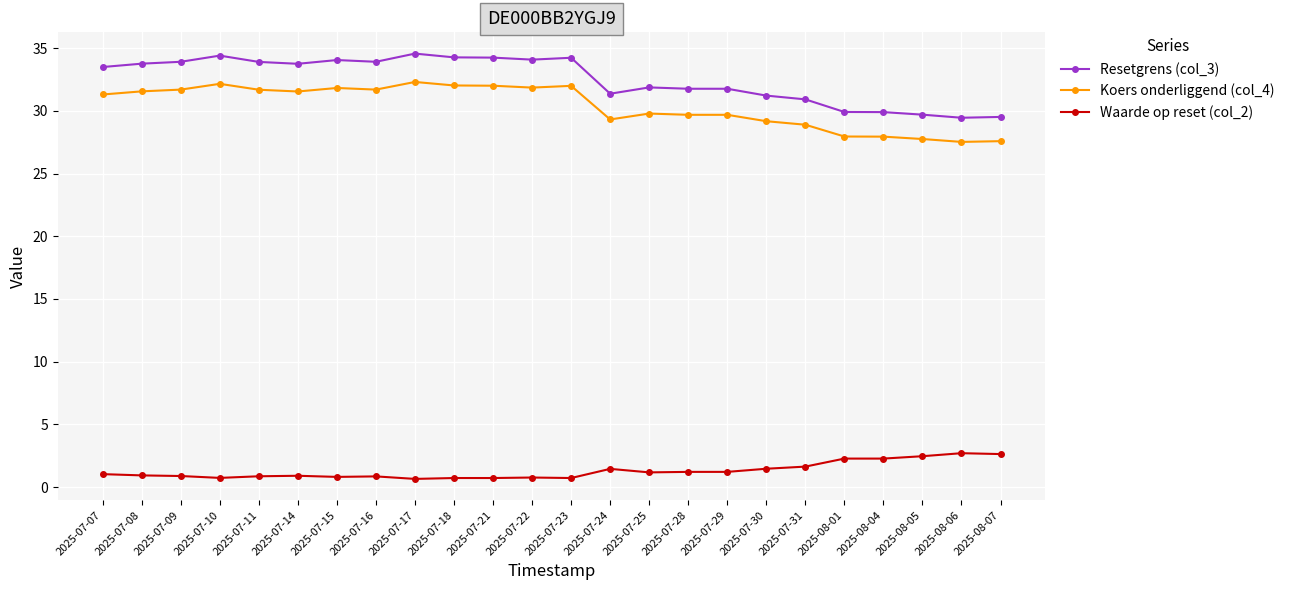

Is this an area chart (filled region under the line)?

No